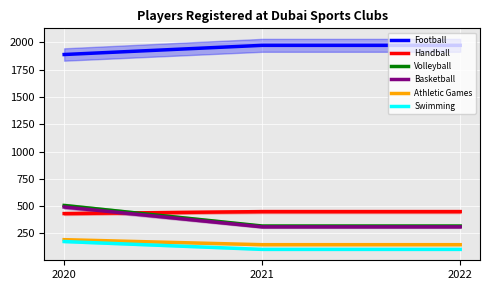

Reading right to left, list all the values displayed in this chart.

Football: 1972	1972	1888
Handball: 450	450	432
Volleyball: 318	318	506
Basketball: 310	310	492
Athletic Games: 147	147	193
Swimming: 104	104	176